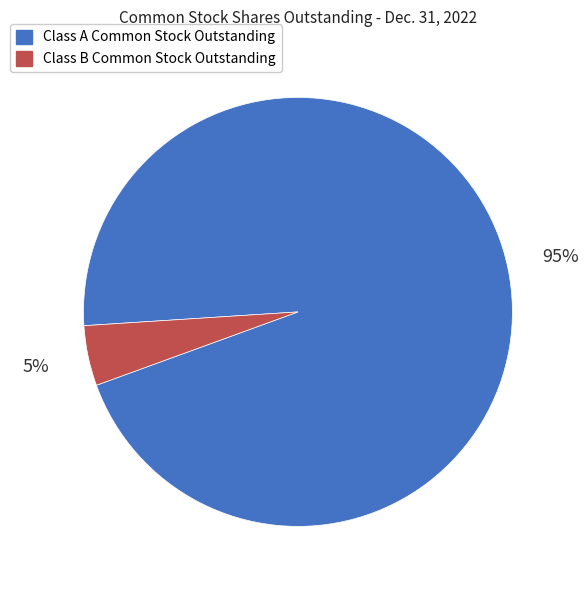

How many slices are in this pie chart?

2